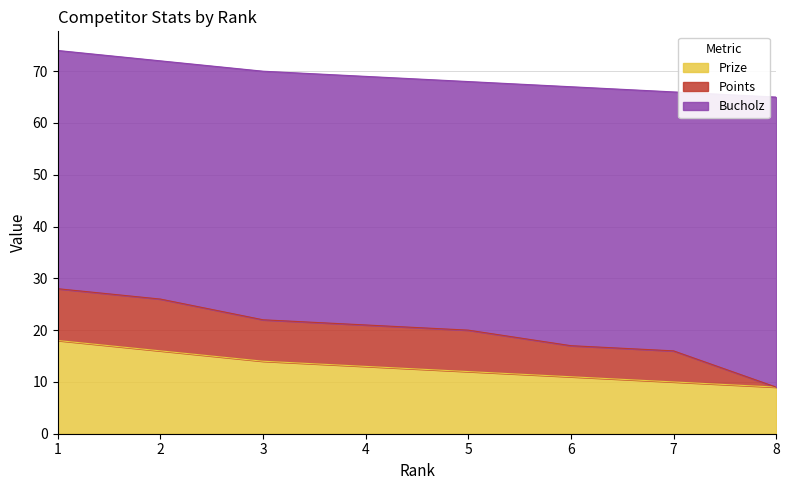

What is the sum of the Prize values at 1 and 4?

31